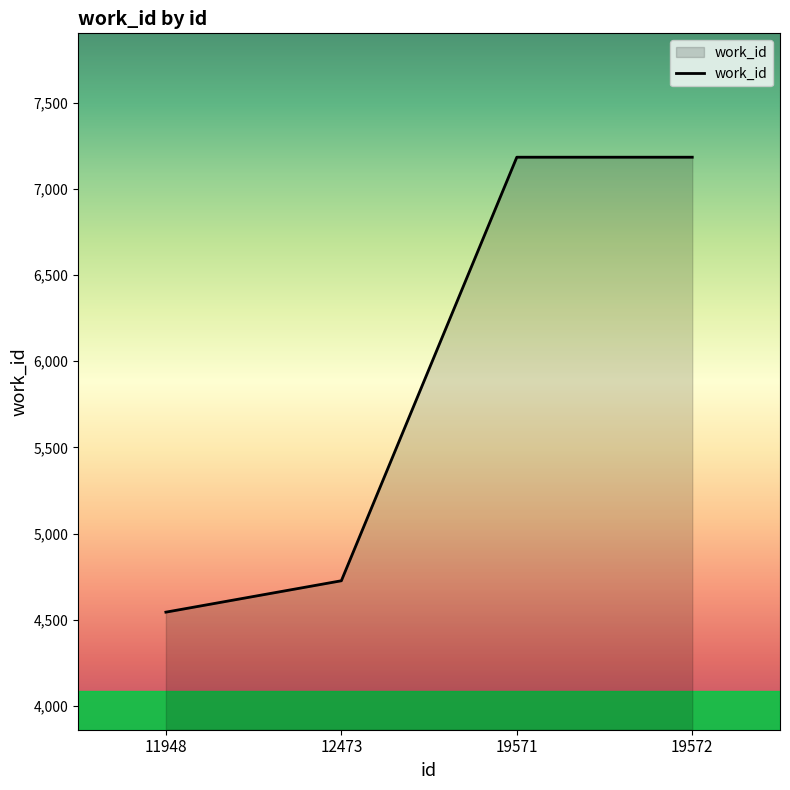

Reading left to right, list all the values displayed in this chart.

4545	4727	7183	7183